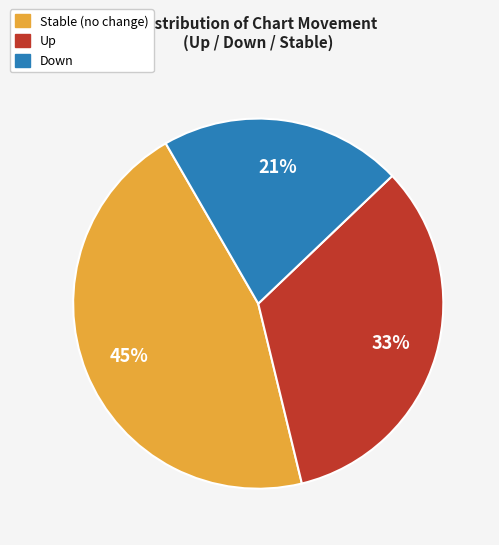

Does Down account for over 50% of the chart?

No